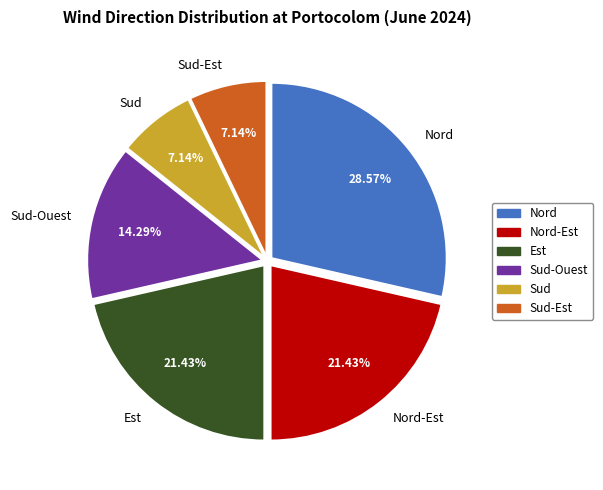

Which category has the biggest portion of the pie?

Nord